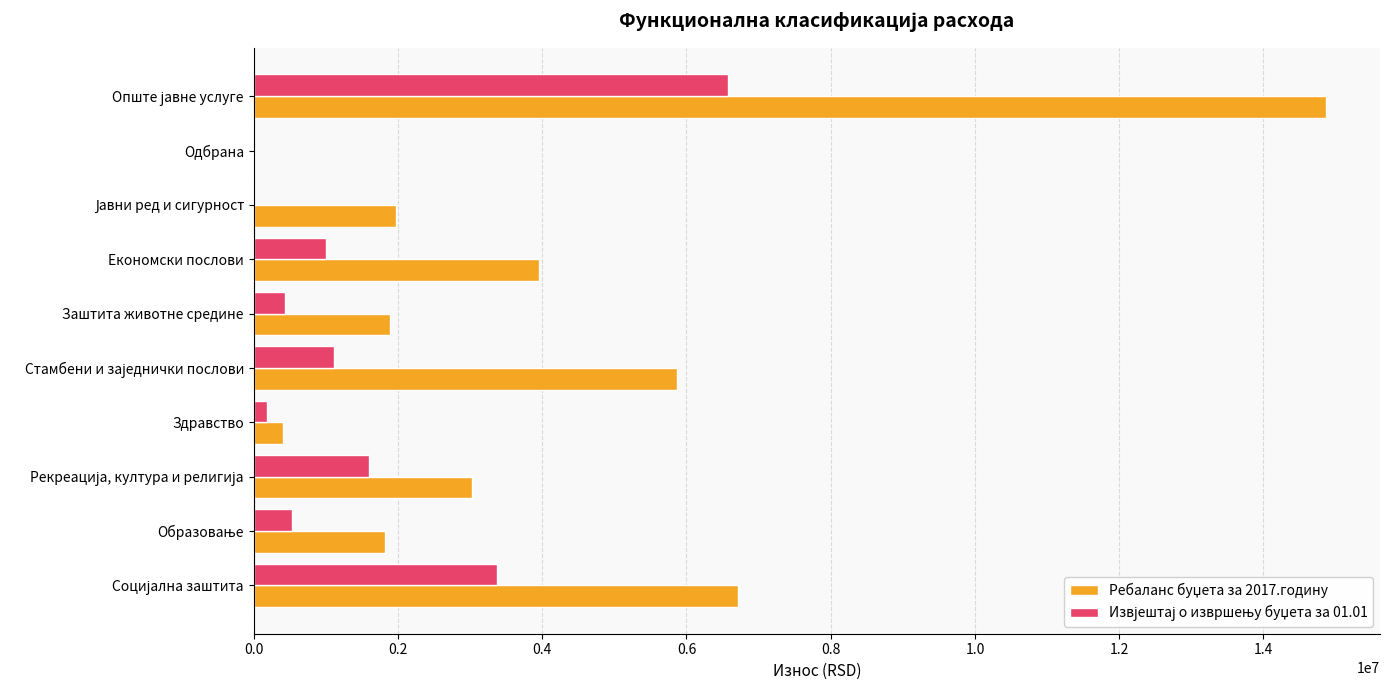

What is the total value across all series at Заштита животне средине?

2327716.3